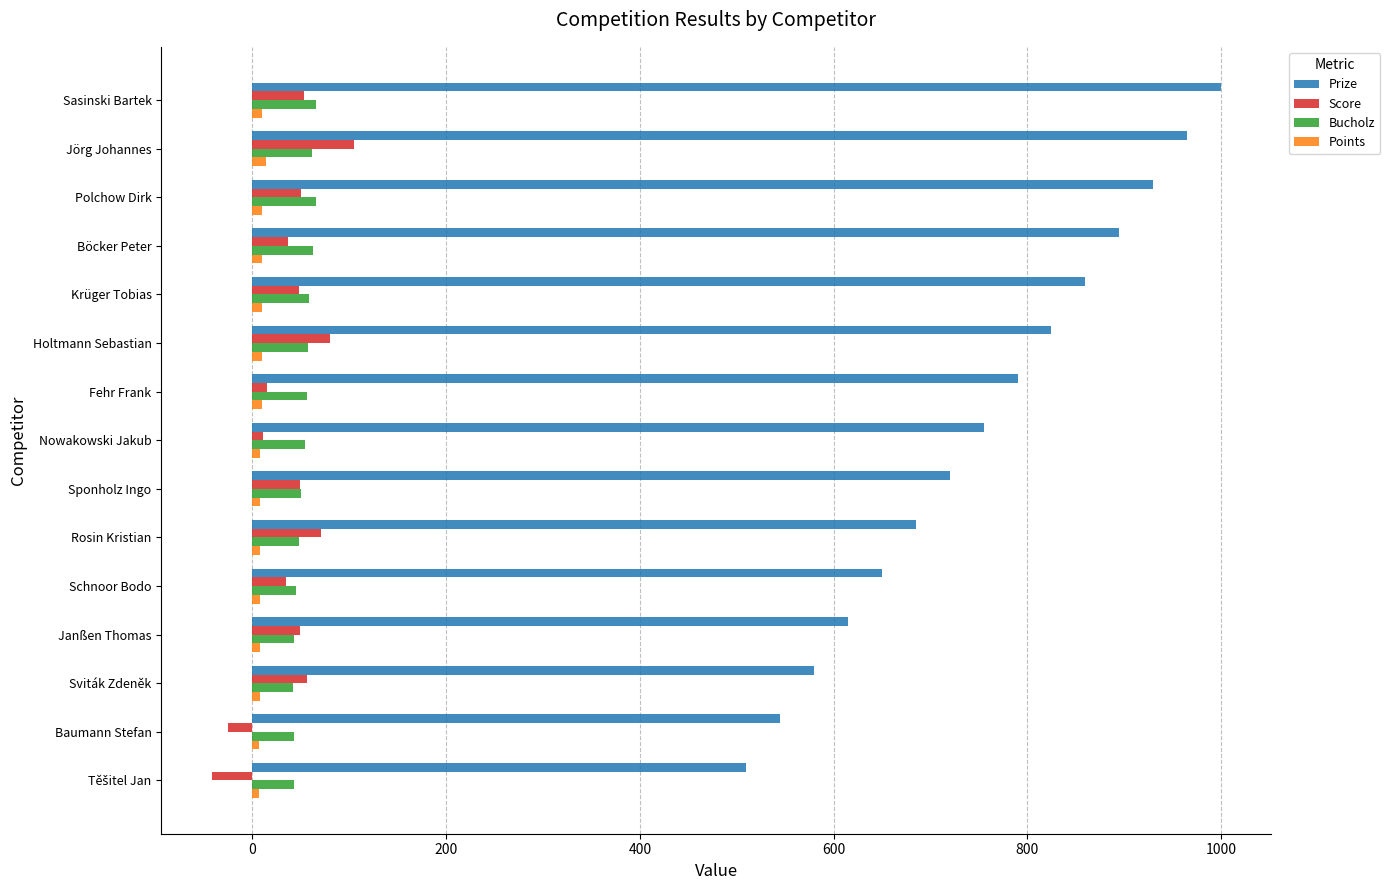

Is the value of Bucholz at Rosin Kristian greater than the value of Points at Schnoor Bodo?

Yes